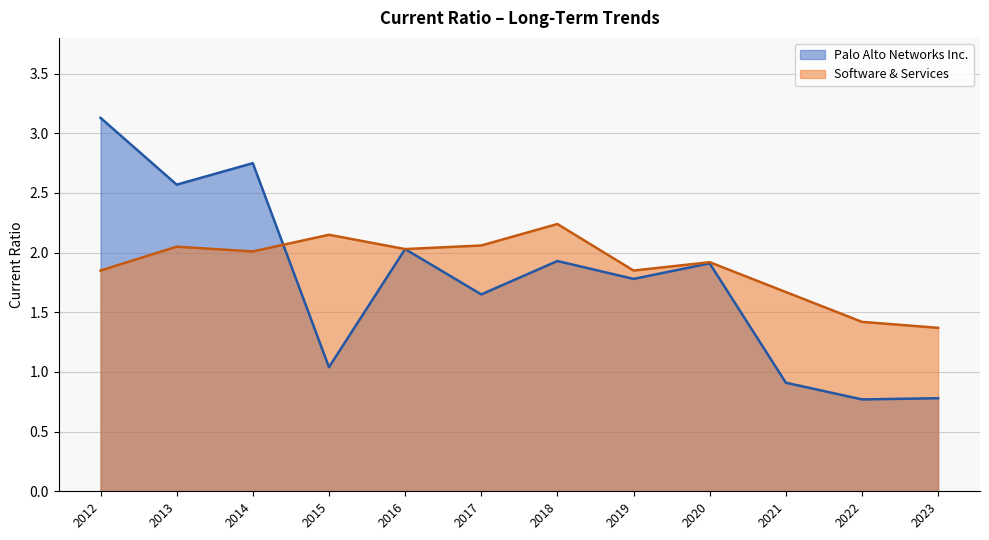

Which category has the highest value across all series?

2012